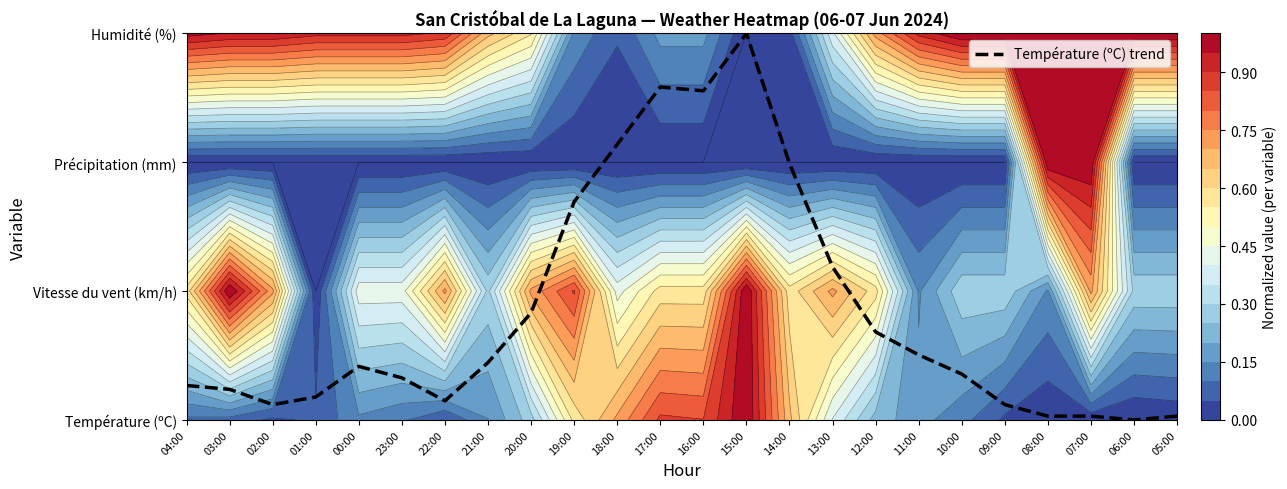

Is it true that the value at 22:00 is 0.1?

True